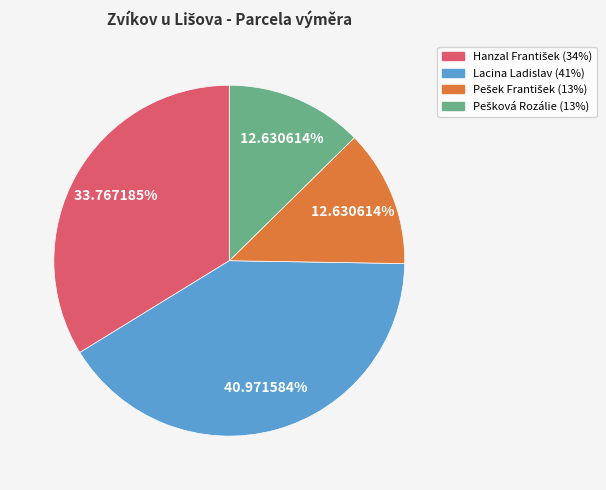

Which category has the biggest portion of the pie?

Lacina Ladislav